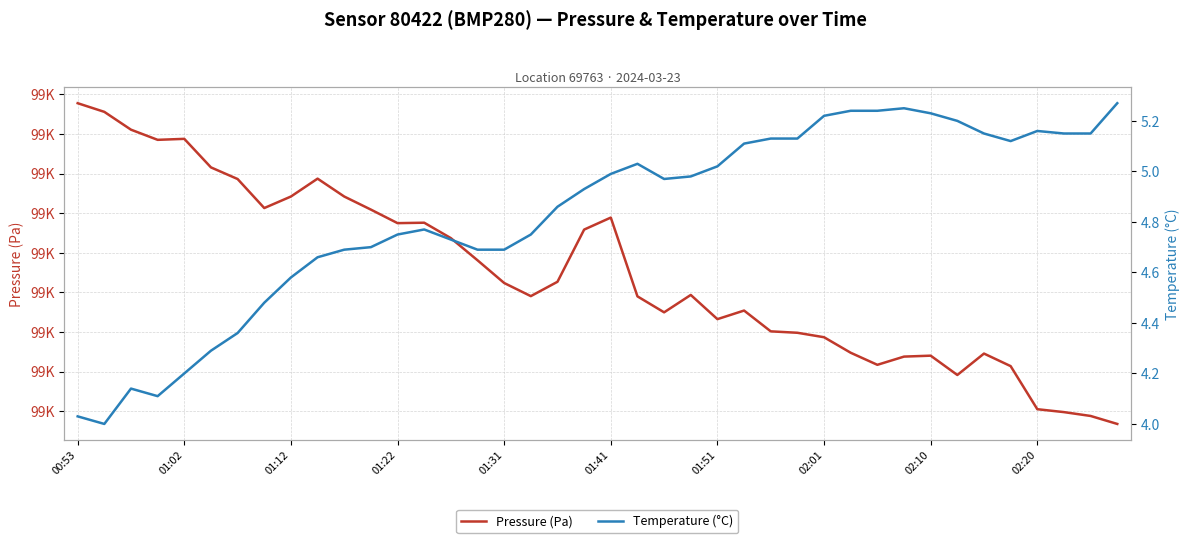

Is it true that Temperature (°C) equals 1.1 at 38?

False